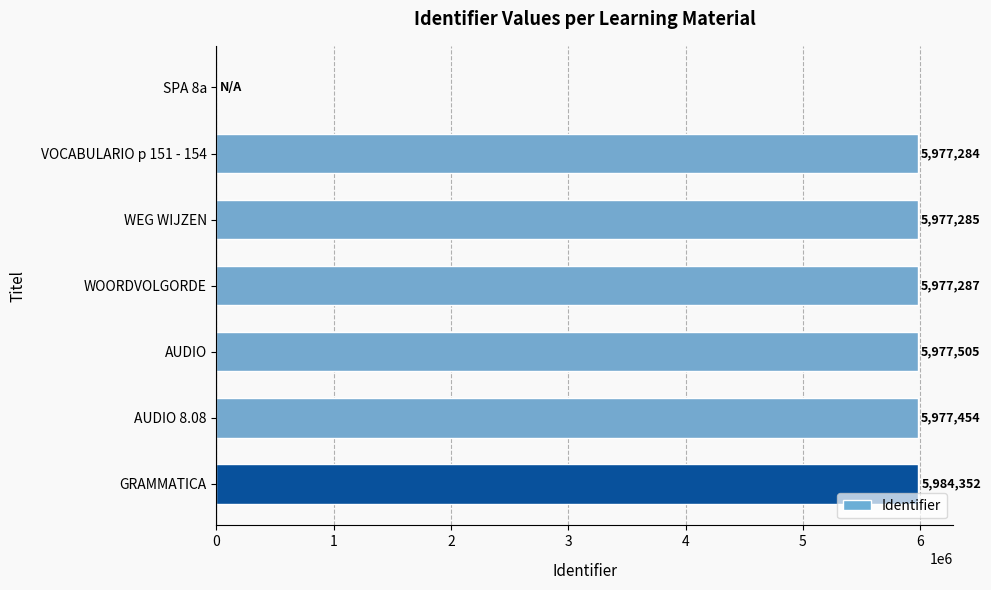

What is the sum of all values?

35871167